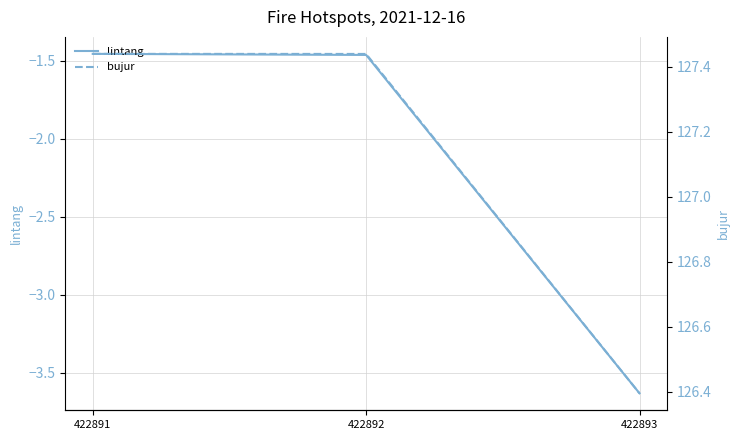

Where is lintang nearest to the value -2?

422892